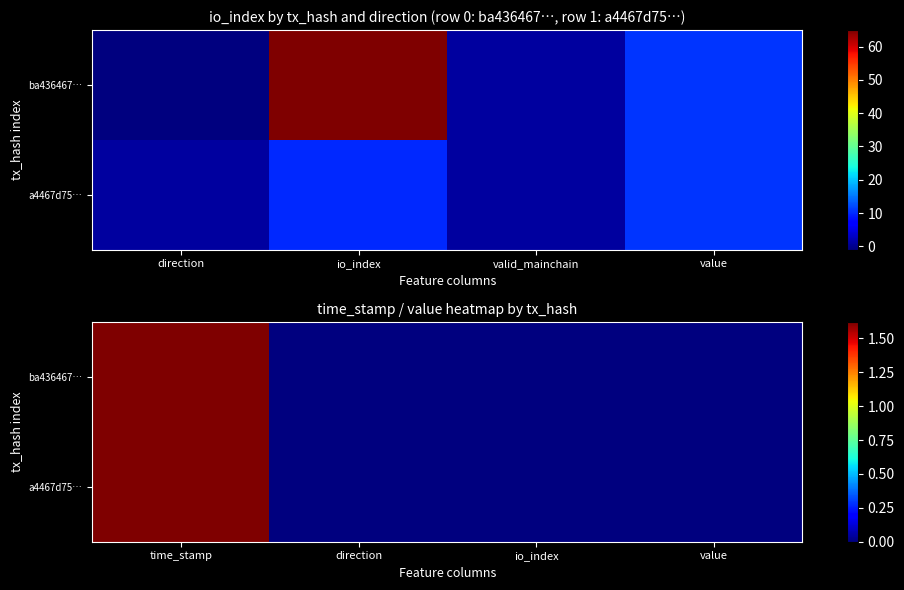

How many distinct data groups are displayed?

2